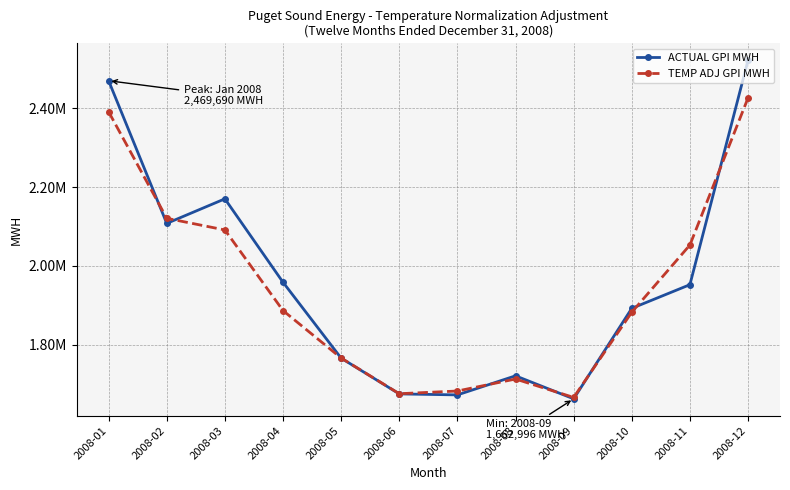

After their last crossing, which series has the higher values: TEMP ADJ GPI MWH or ACTUAL GPI MWH?

ACTUAL GPI MWH